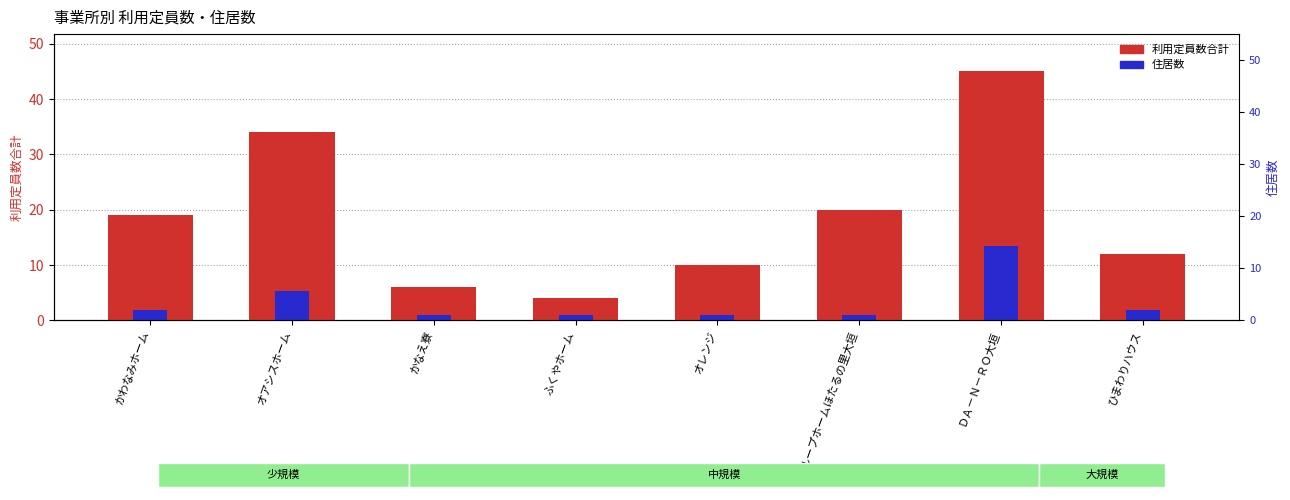

The 住居数 series shows 0.9 at オレンジ. True or false?

True